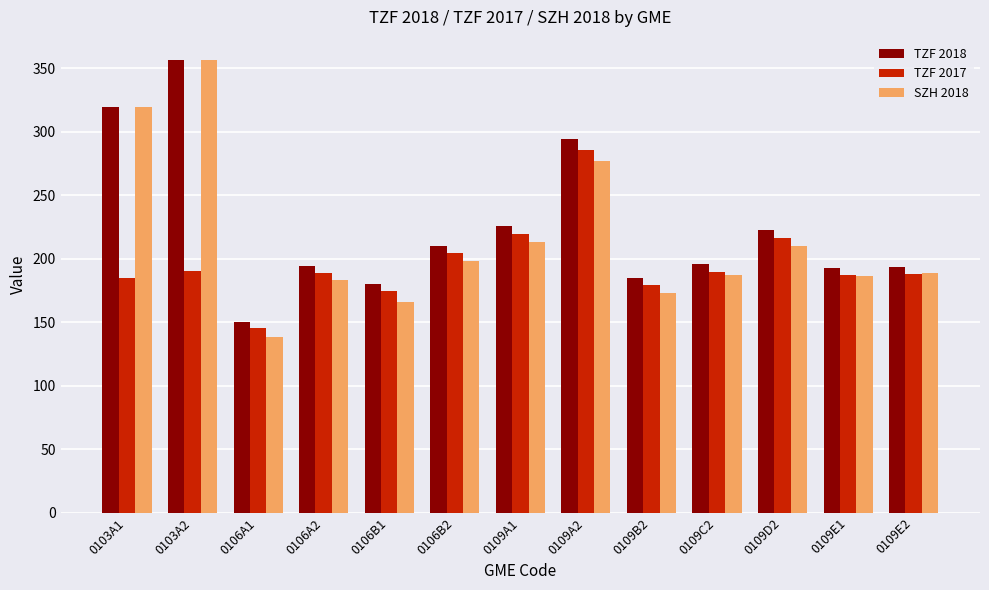

Which category has the lowest value across all series?

0106A1